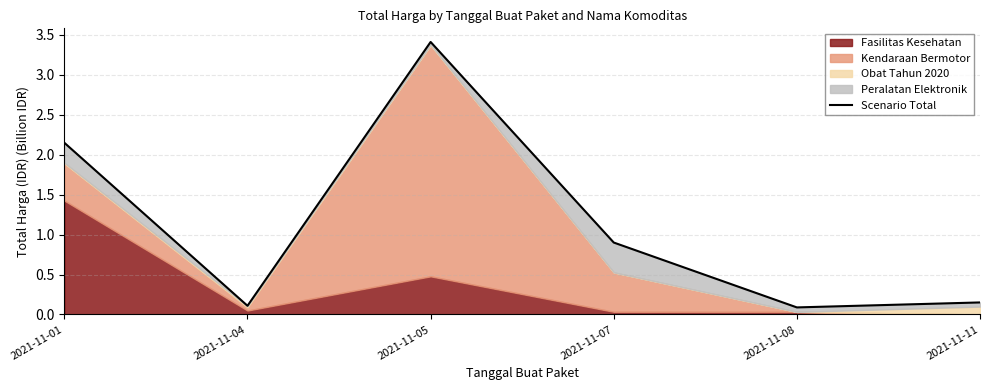

How many interior local valleys (lower than both neighbors) does the data have?

2